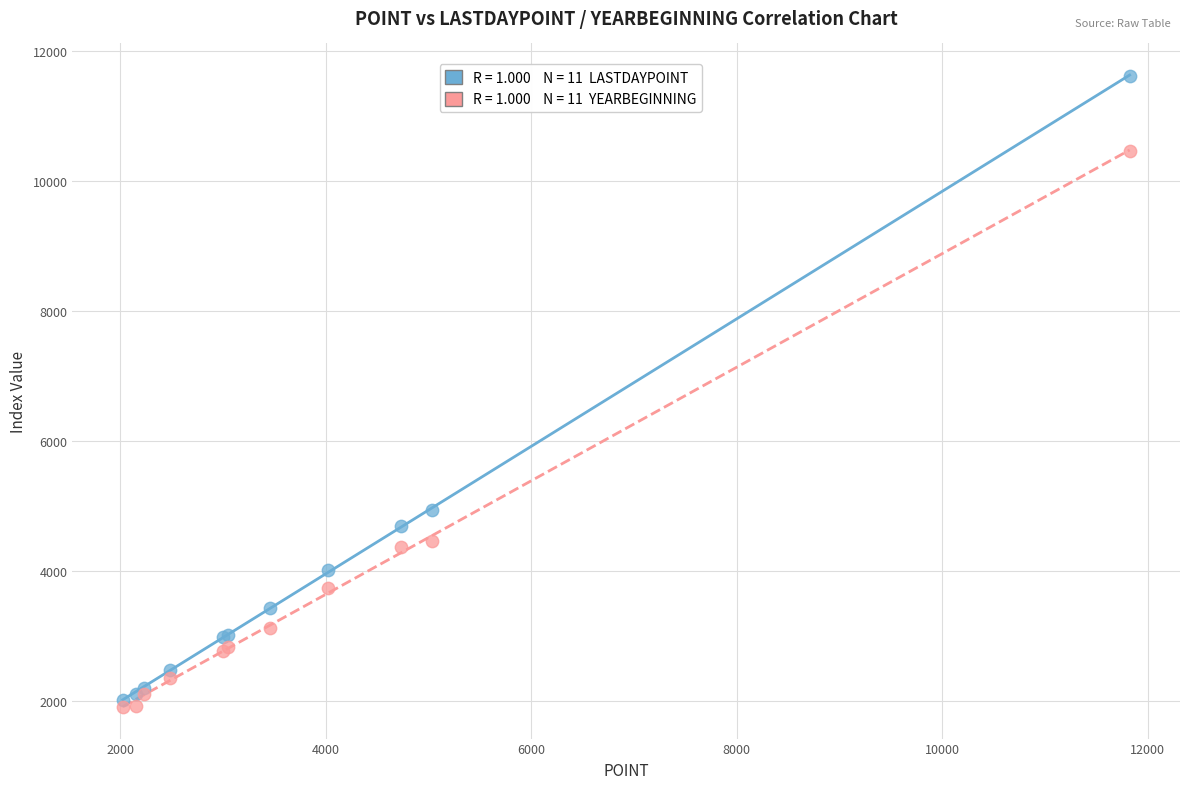

Across all series, what Y value is closest to 6765?

4946.8